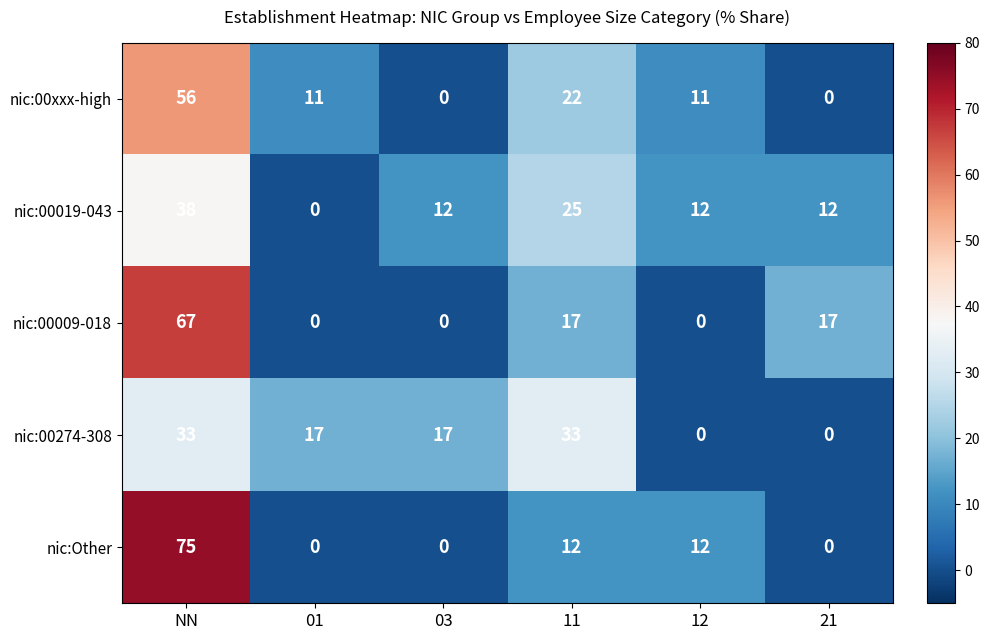

Which series has the widest spread of values?

nic:Other